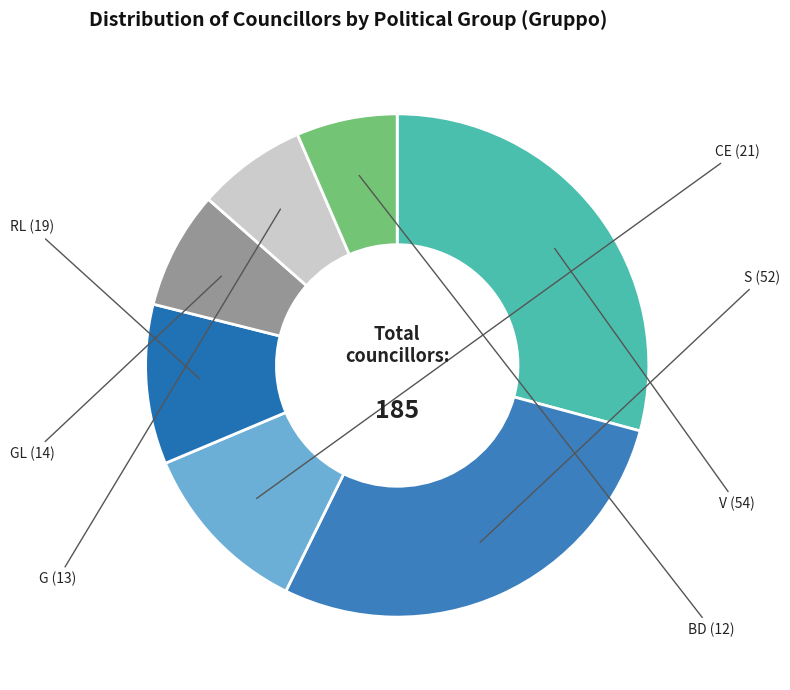

How many segments does this pie chart have?

7